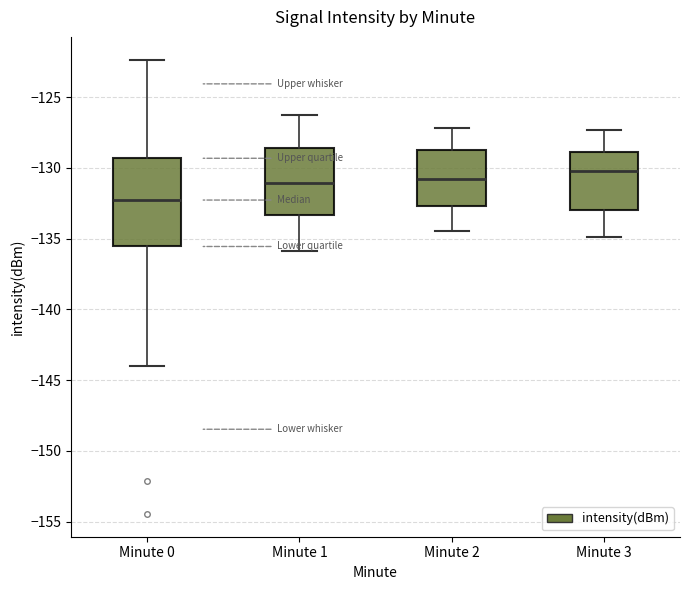

Where does the lower whisker of the box for Minute 3 end on the y-axis? The values are not printed on the chart, so give them approximately, as read against the axis.

-135.0